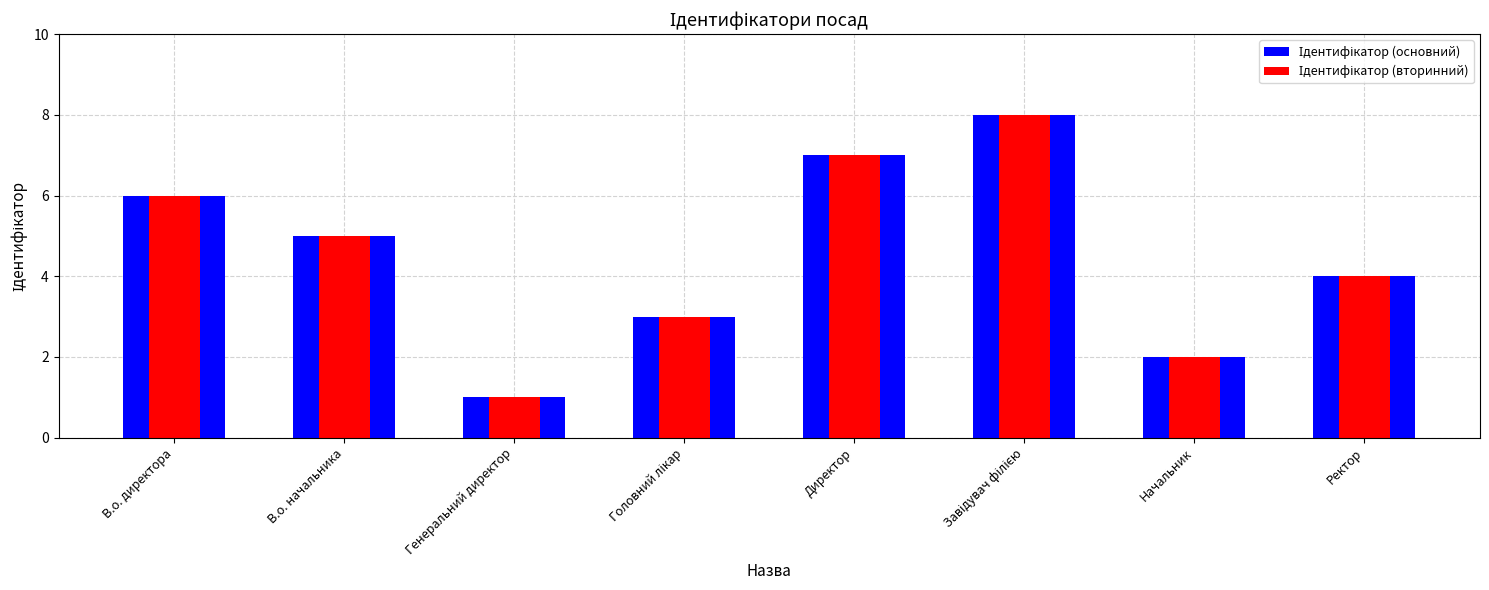

What is the value of the Ідентифікатор (основний) bar at the 1st from the left?

6